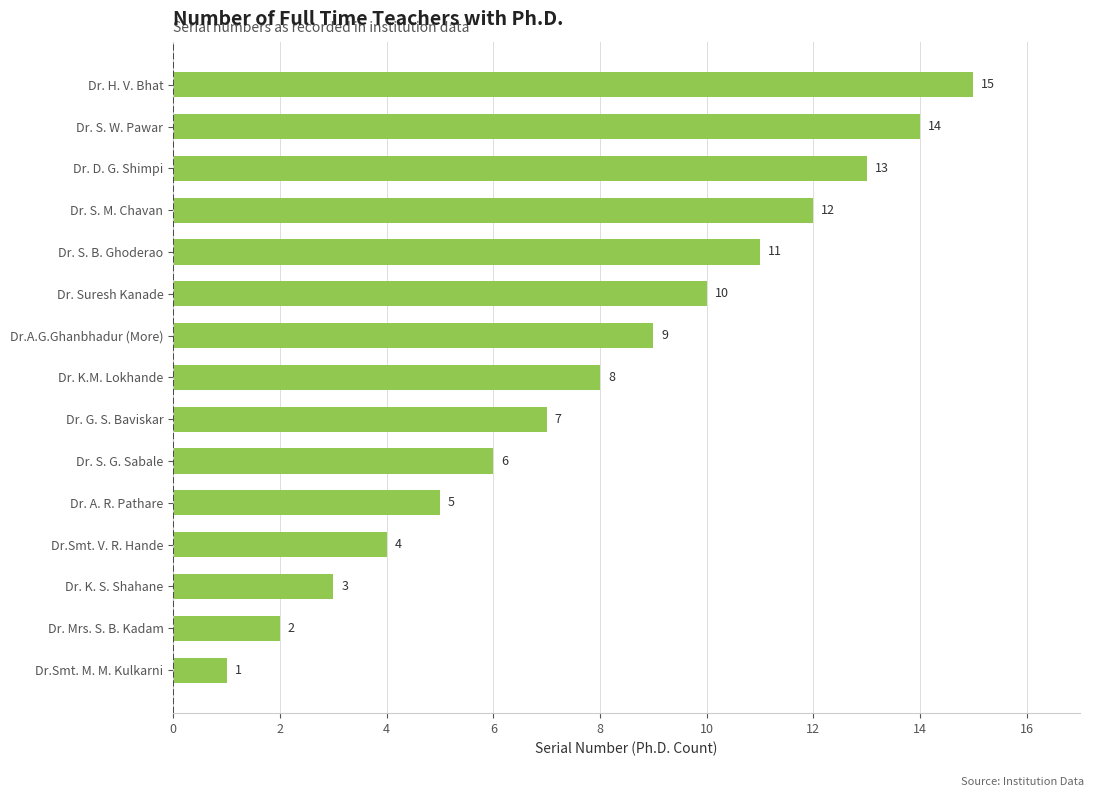

Are the bars horizontal?

Yes